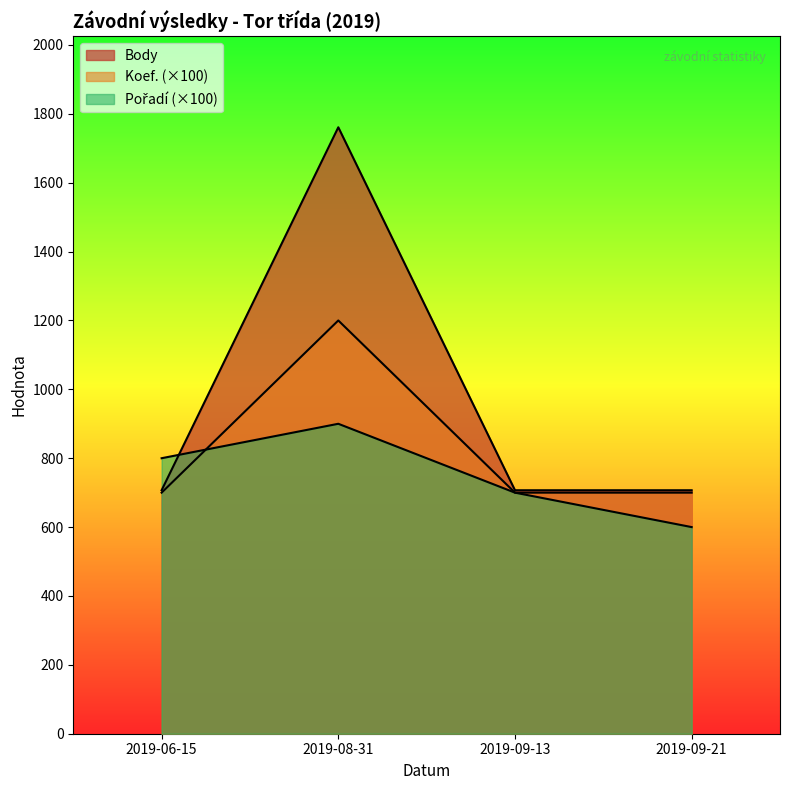

Reading right to left, transcribe all the data shown in this chart.

Body: 2019-09-21=707	2019-09-13=707	2019-08-31=1761	2019-06-15=707
Koef.: 2019-09-21=700	2019-09-13=700	2019-08-31=1200	2019-06-15=700
Pořadí: 2019-09-21=600	2019-09-13=700	2019-08-31=900	2019-06-15=800